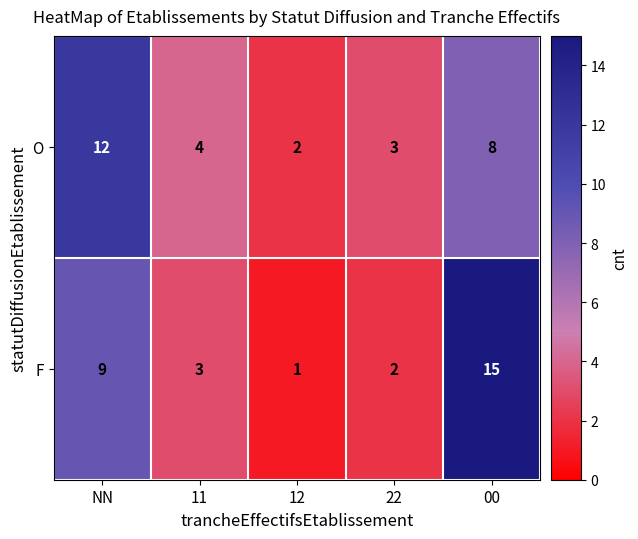

Reading left to right, transcribe all the data shown in this chart.

O: 12	4	2	3	8
F: 9	3	1	2	15